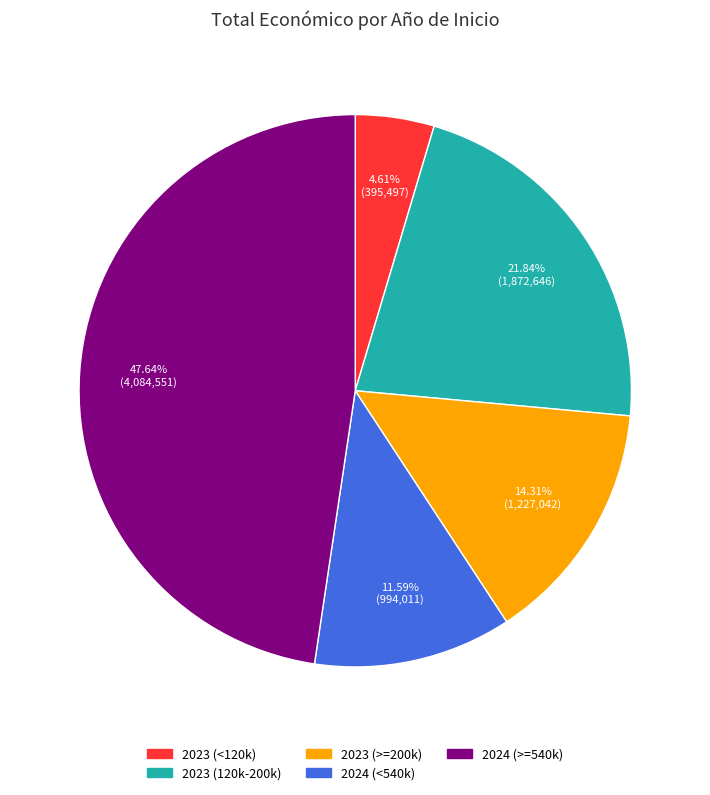

Combined, do 2024 (<540k) and 2023 (>=200k) account for over 50%?

No